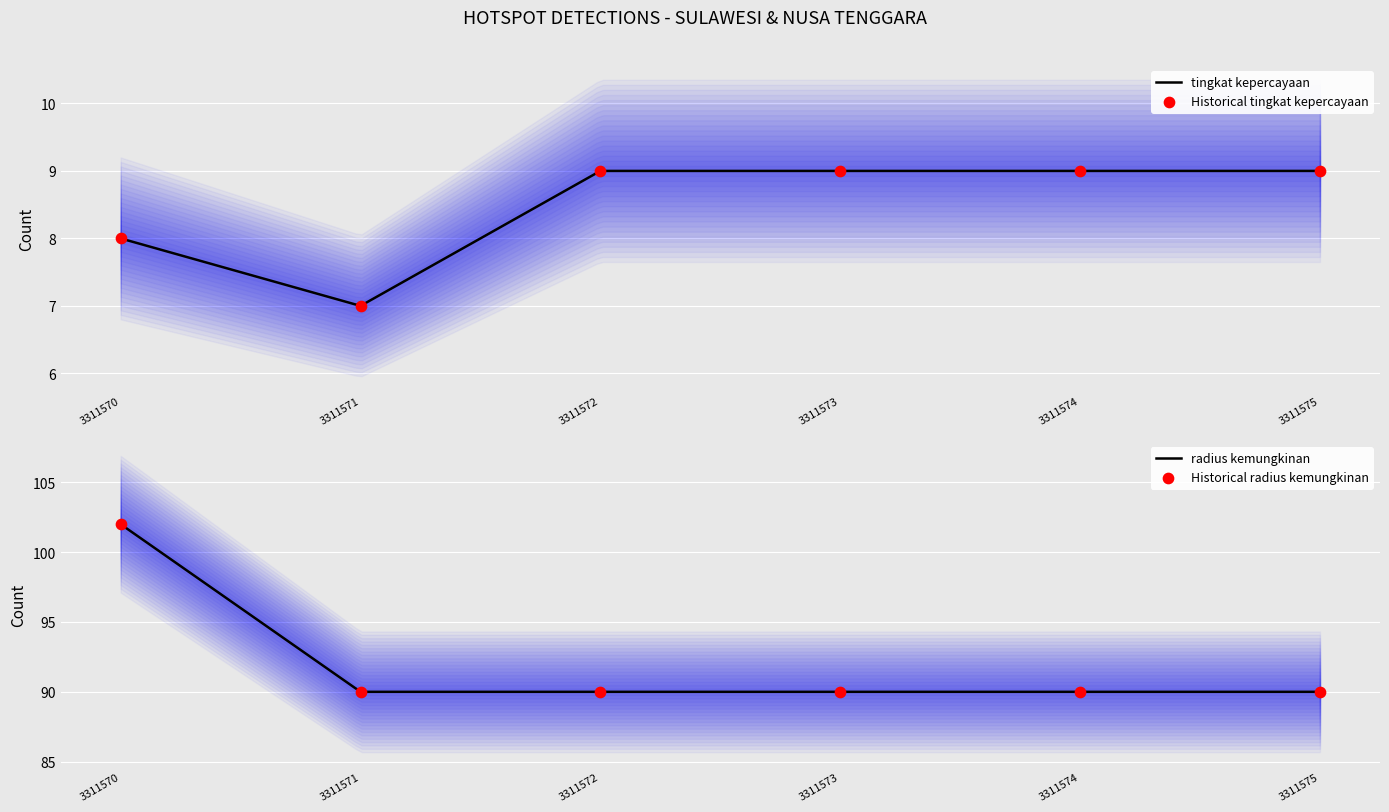

Which series has the largest Y range (max minus min)?

radius kemungkinan